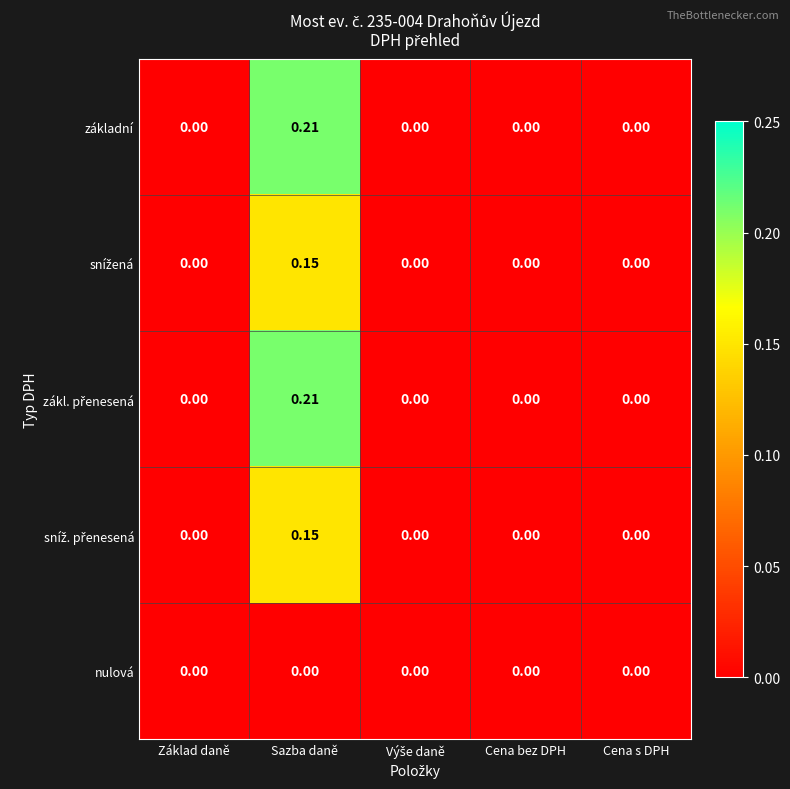

At which category is the sum across all series the highest?

Sazba daně